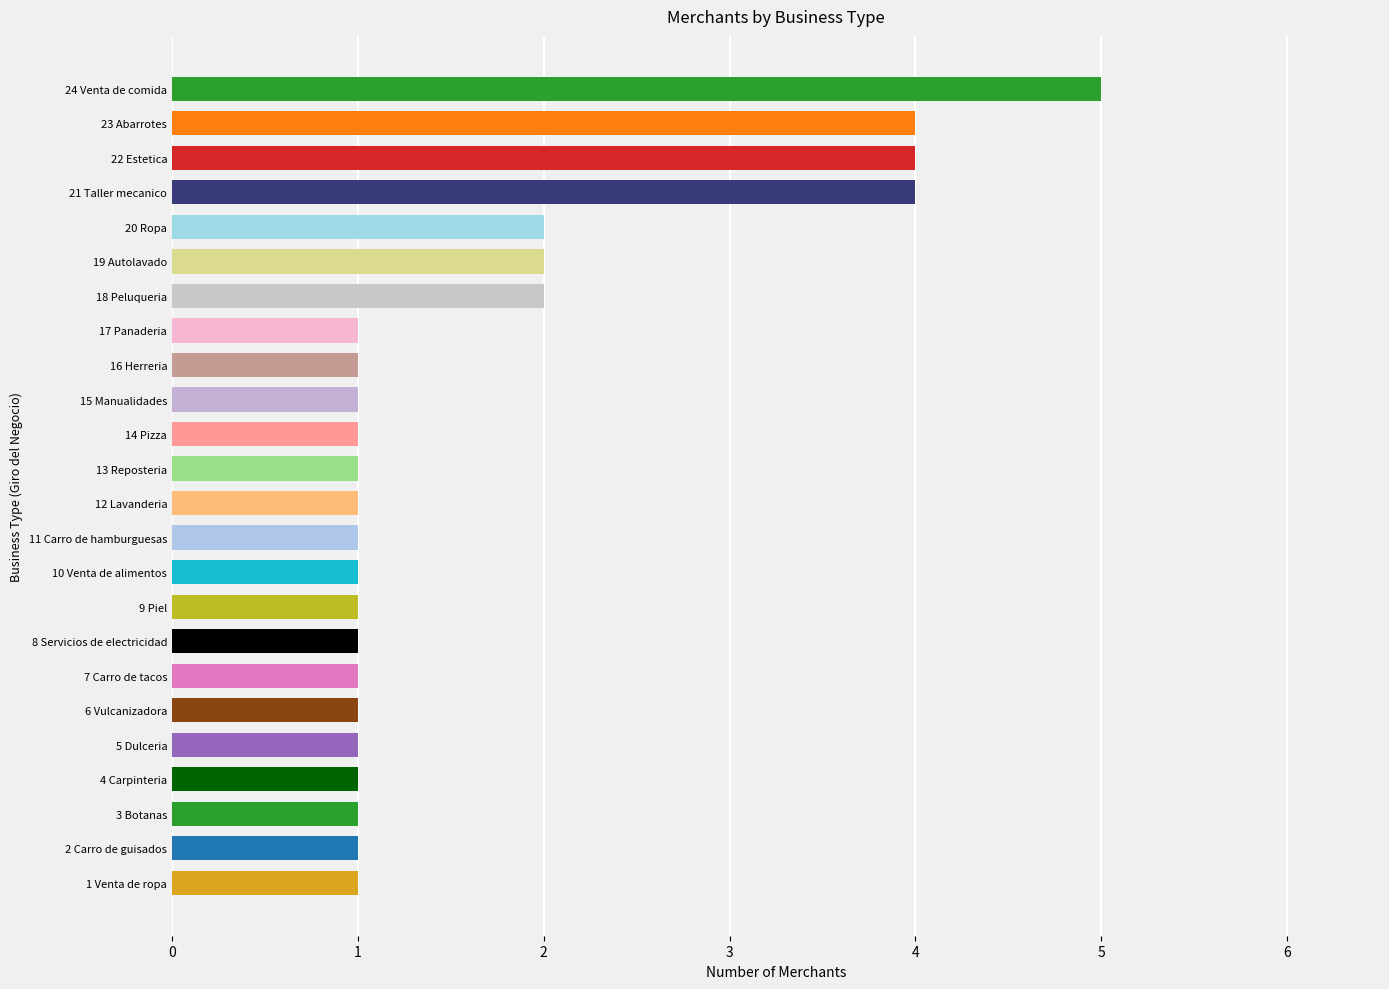

Approximately how many times larger is the value at 5 Dulceria compared to 14 Pizza?

1.0